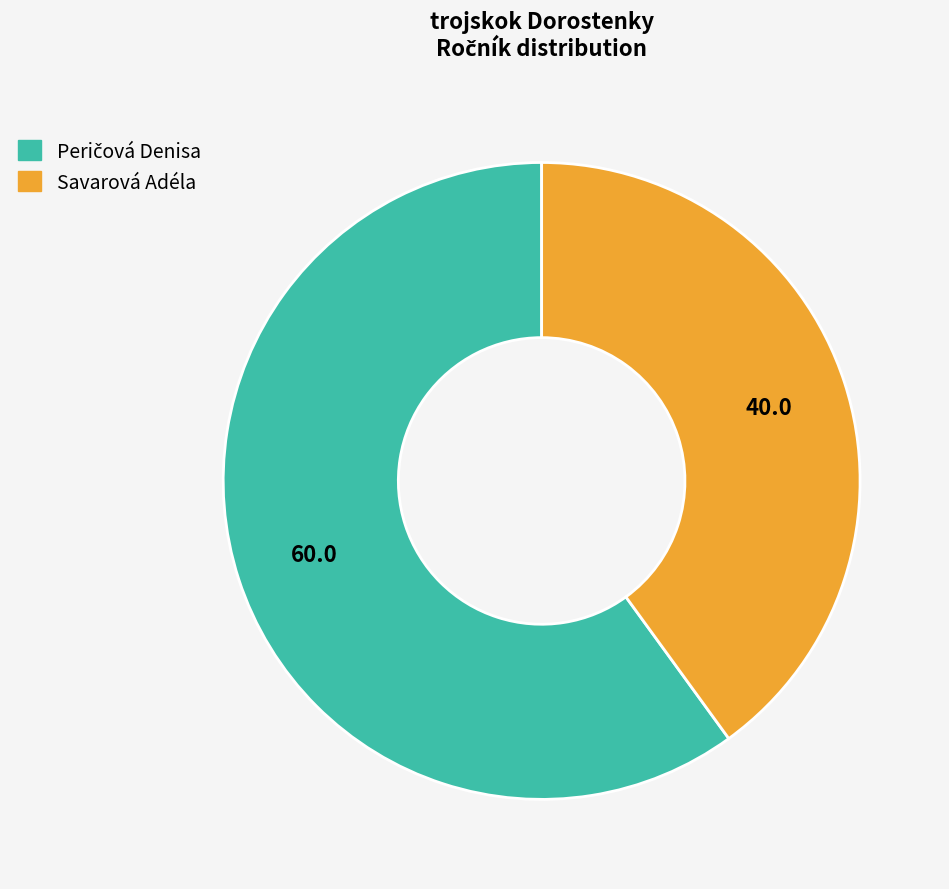

Does any single category account for the majority?

Yes